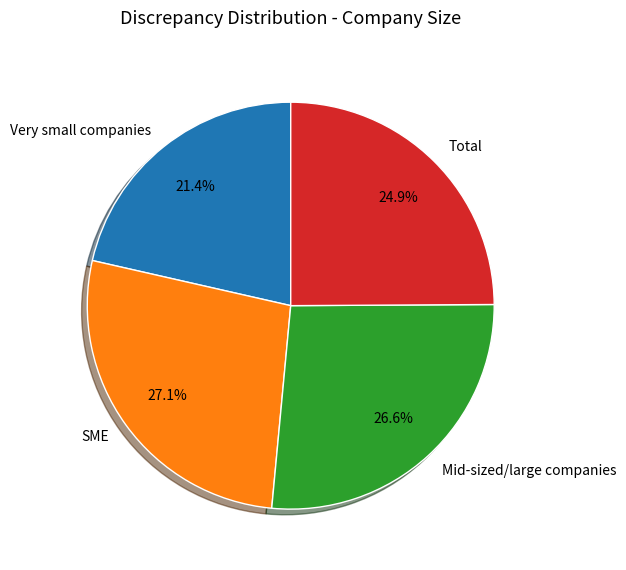

Which has a higher value, Very small companies or SME?

SME